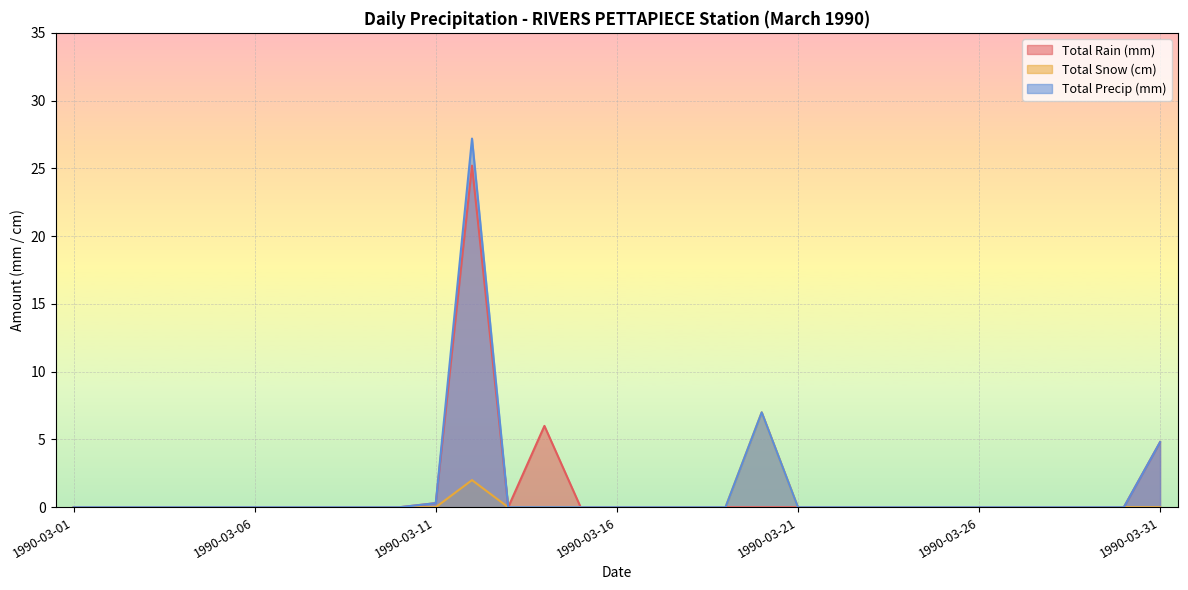

At which category does Total Precip (mm) reach its first local peak?

1990-03-12